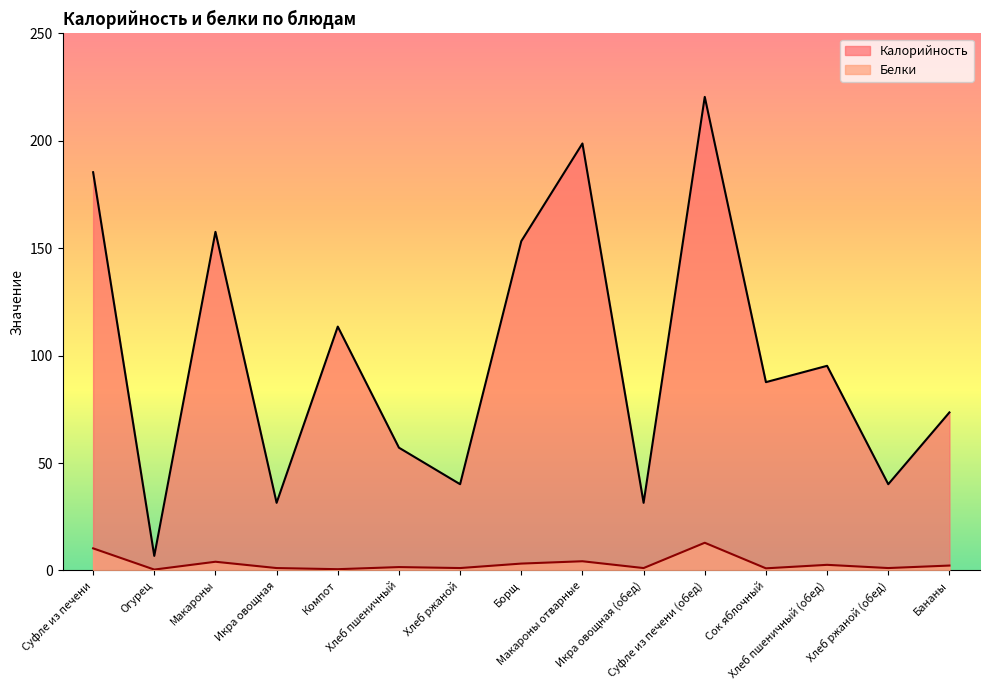

What is the minimum value shown in the chart?

0.4